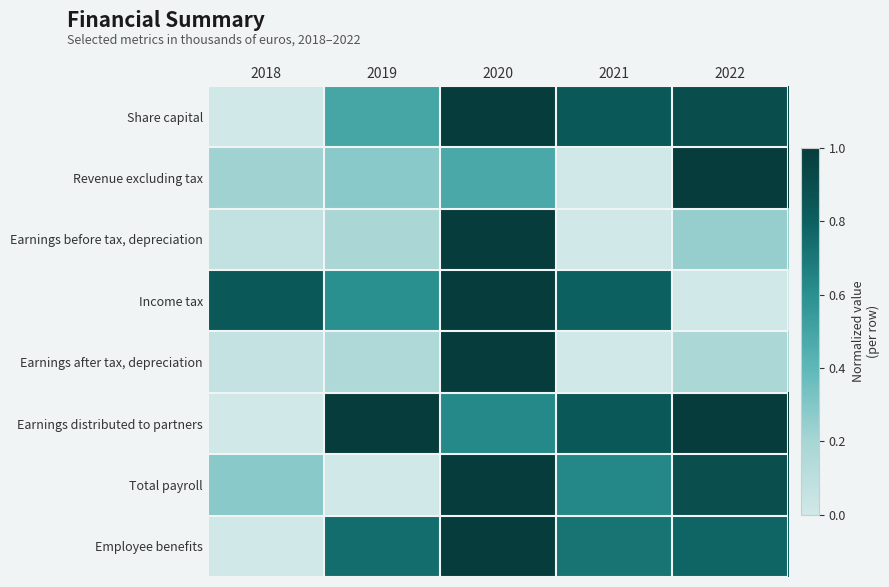

List the series in order of their peak value, highest first.

Share capital, Revenue excluding tax, Earnings before tax, depreciation, Income tax, Earnings after tax, depreciation, Earnings distributed to partners, Total payroll, Employee benefits